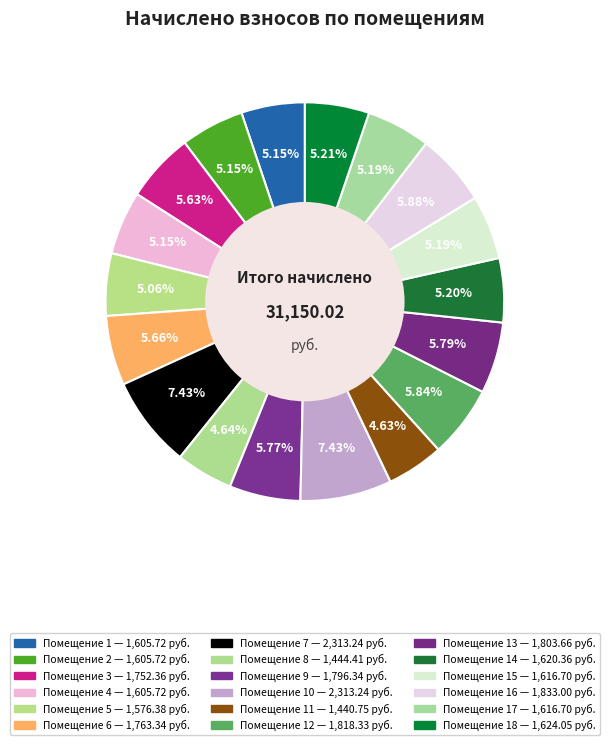

Is there a majority slice in this chart?

No